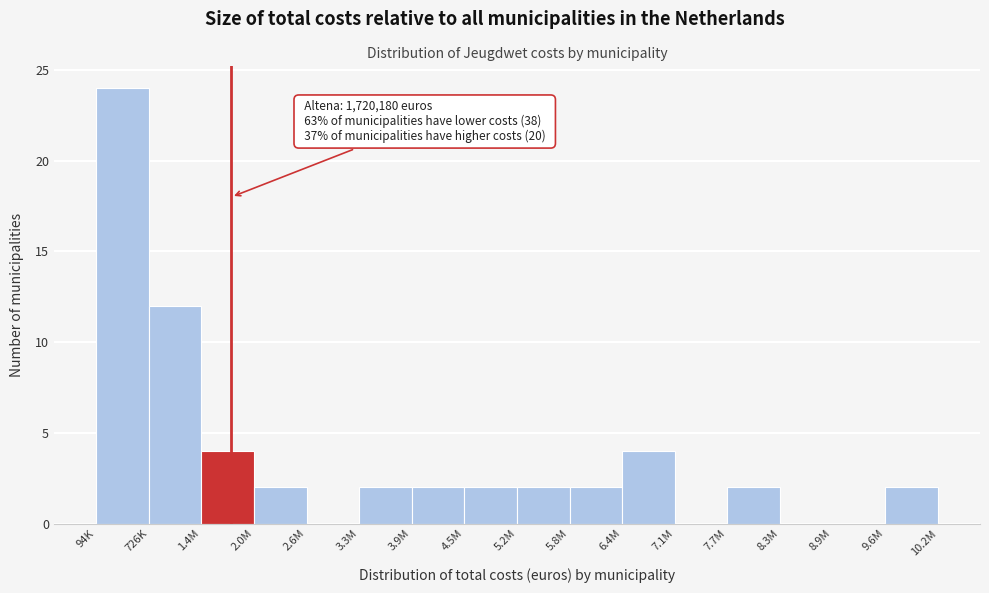

Reading left to right, transcribe all the data shown in this chart.

94K=24	726K=12	1.4M=4	2.0M=2	2.6M=0	3.3M=2	3.9M=2	4.5M=2	5.2M=2	5.8M=2	6.4M=4	7.1M=0	7.7M=2	8.3M=0	8.9M=0	9.6M=2